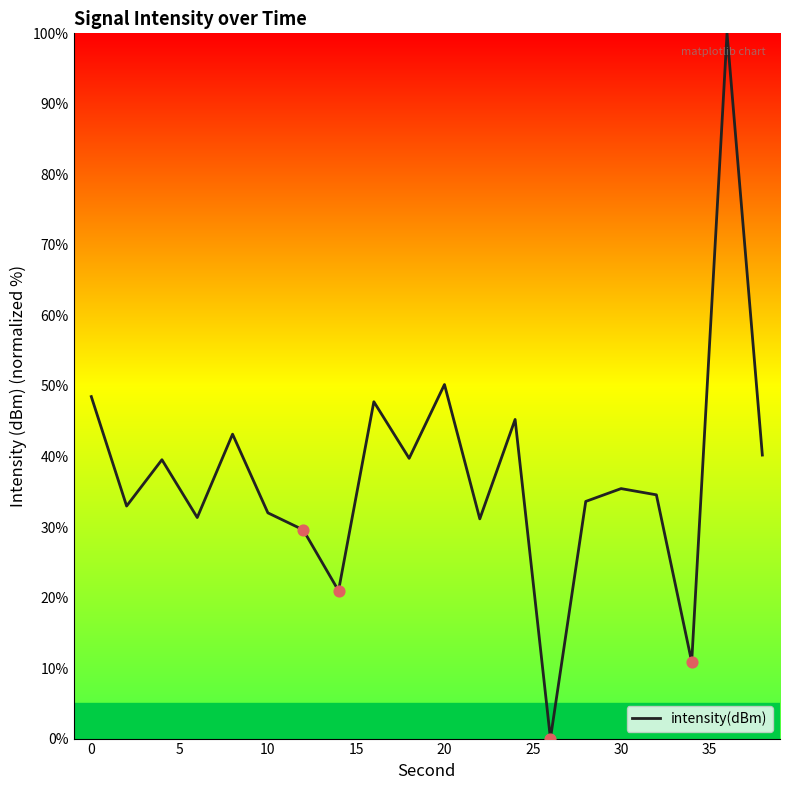

What is the maximum value shown in the chart?

100.0